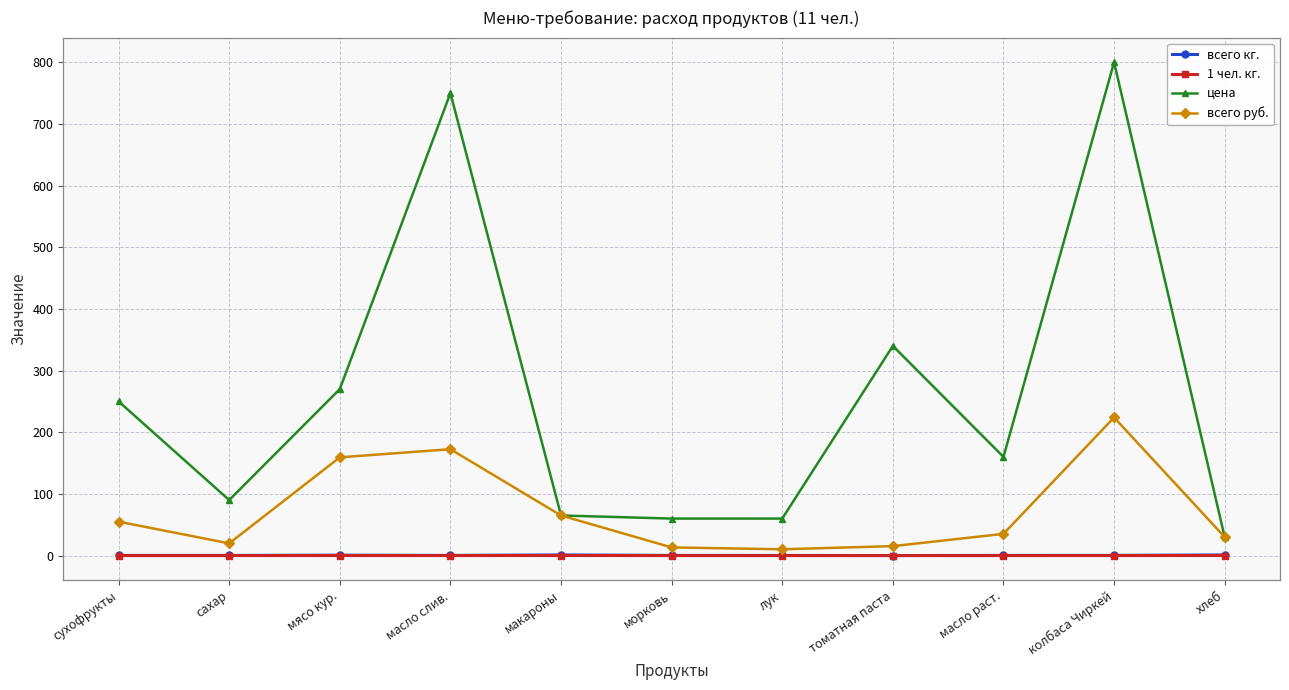

At how many categories does at least one series exceed 715?

2